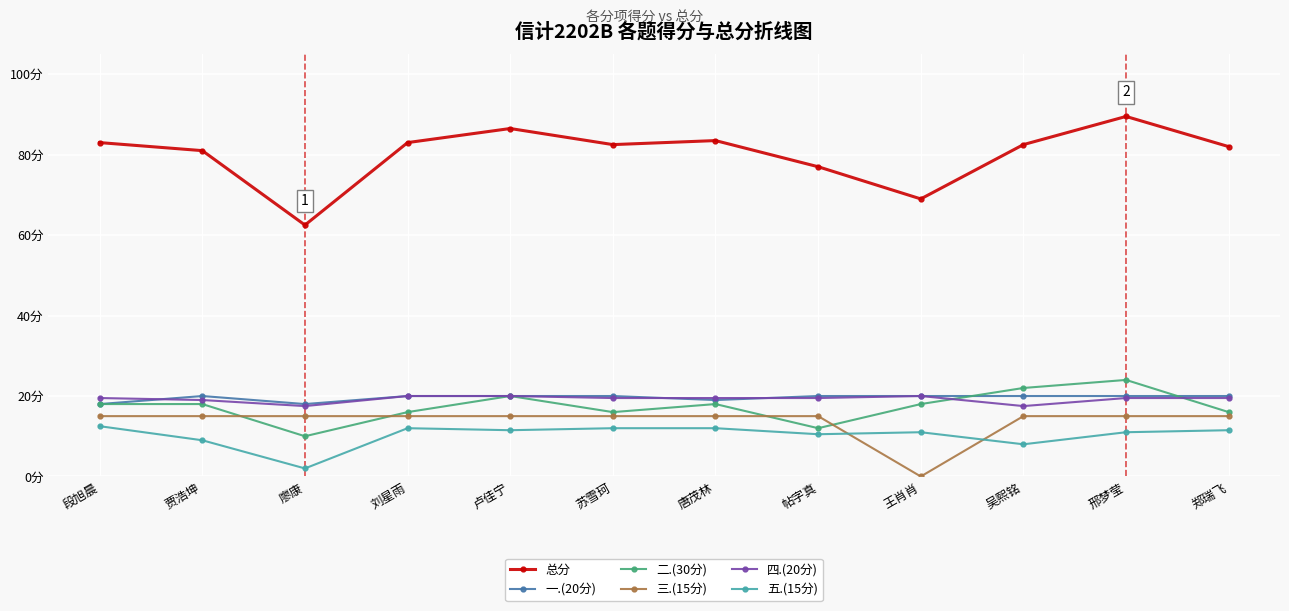

Which label corresponds to the smallest value in the chart?

王肖肖